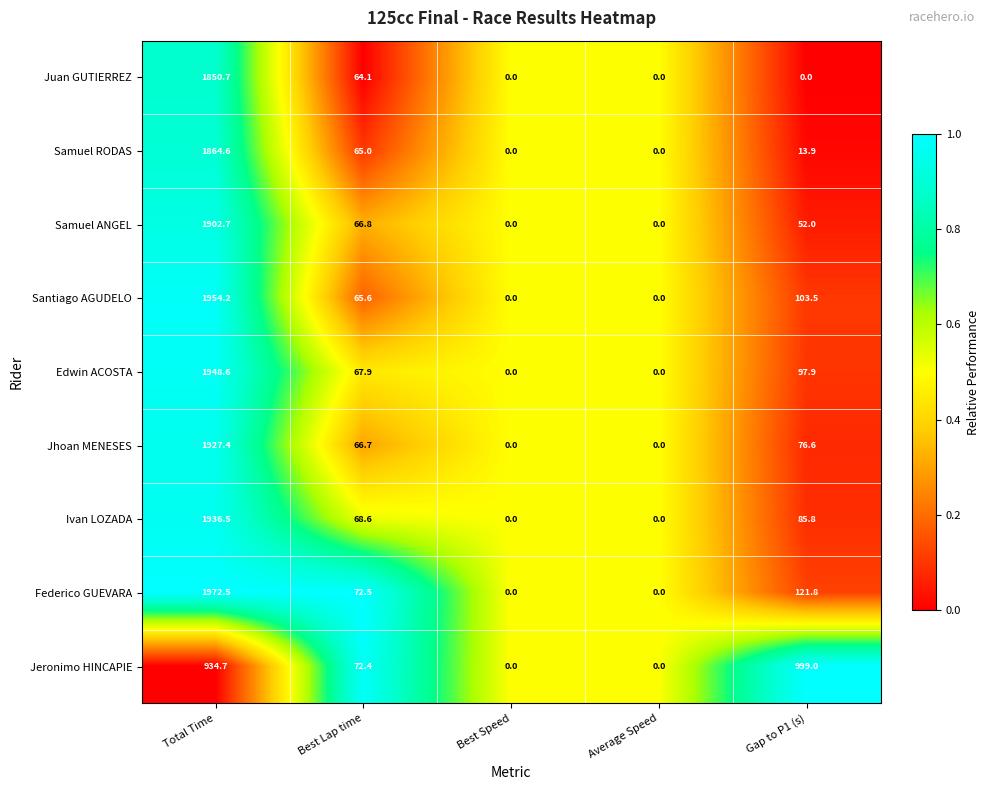

Where is Federico GUEVARA nearest to the value 986?

Gap to P1 (s)